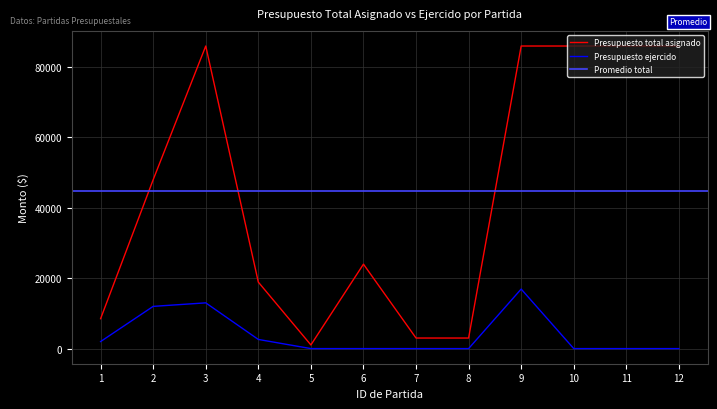

True or false: Presupuesto total asignado and Presupuesto ejercido intersect in this chart.

False